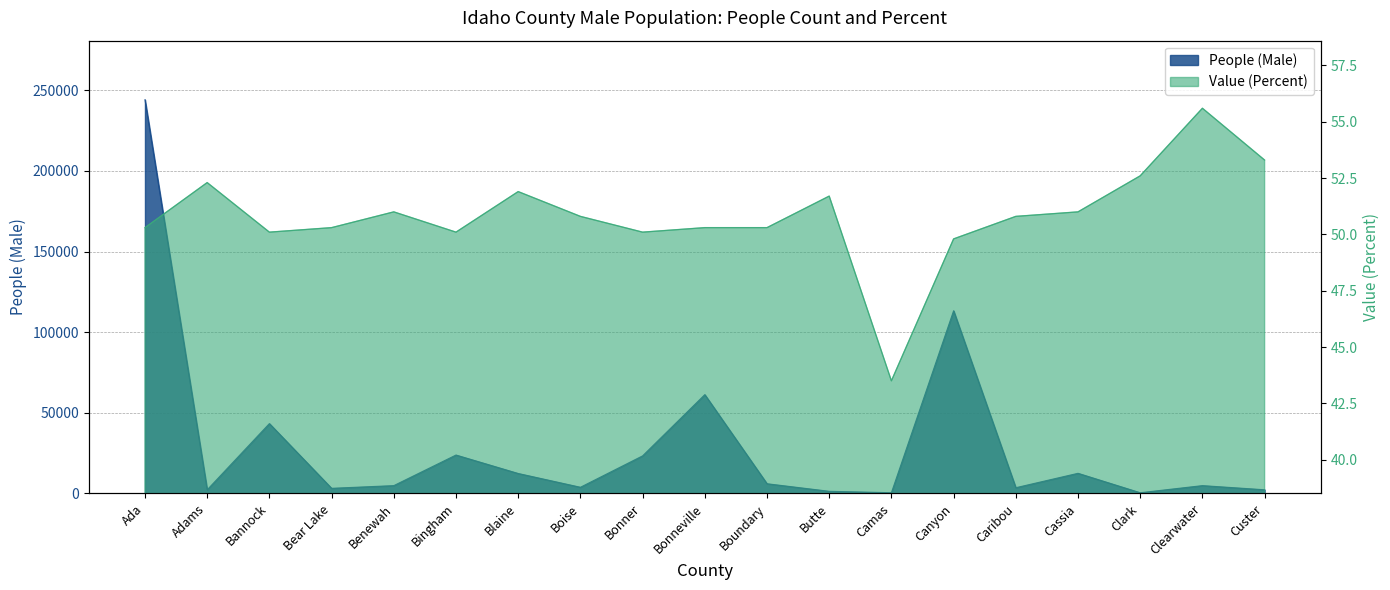

True or false: Value (Percent) has more than 2 points higher than both neighbors.

True